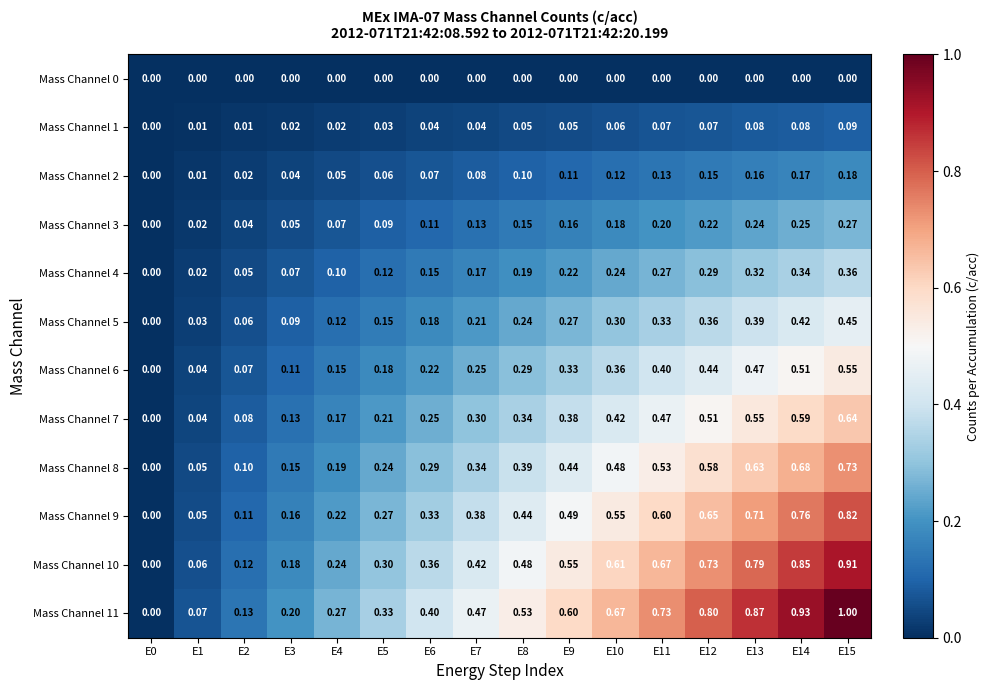

Is the value of Mass Channel 4 at E2 greater than the value of Mass Channel 1 at E1?

Yes